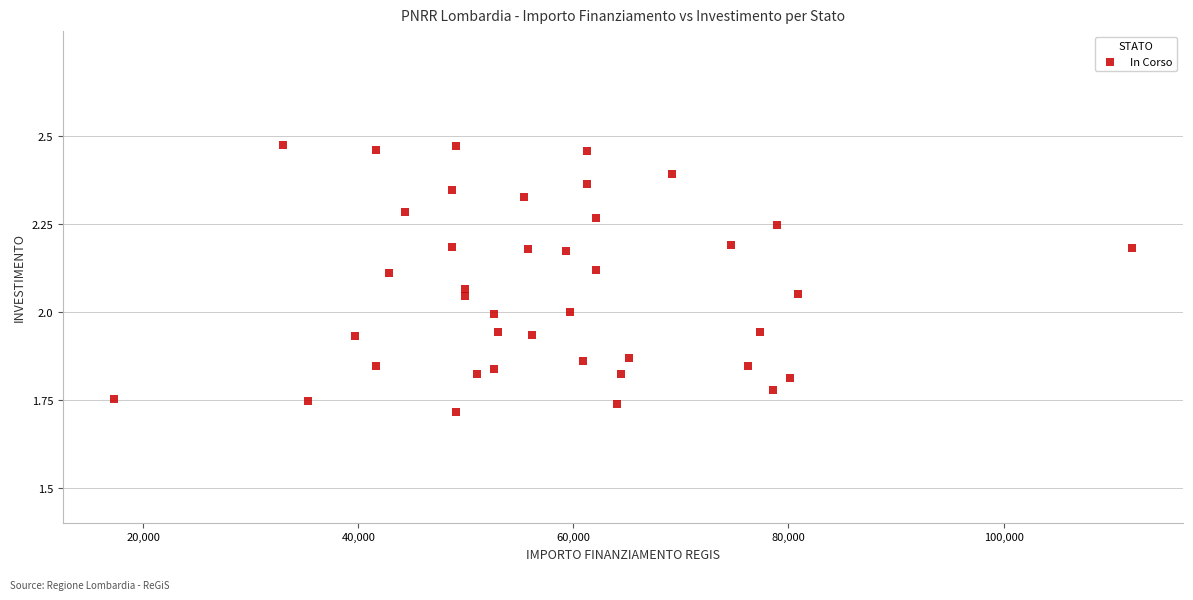

What is the range of Y values (max minus min)?

0.8